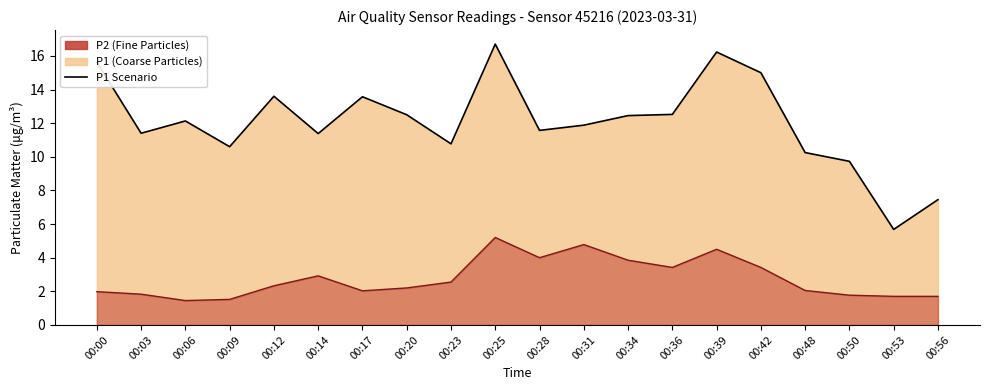

Which category has the highest value in the P2 Line series?

00:25